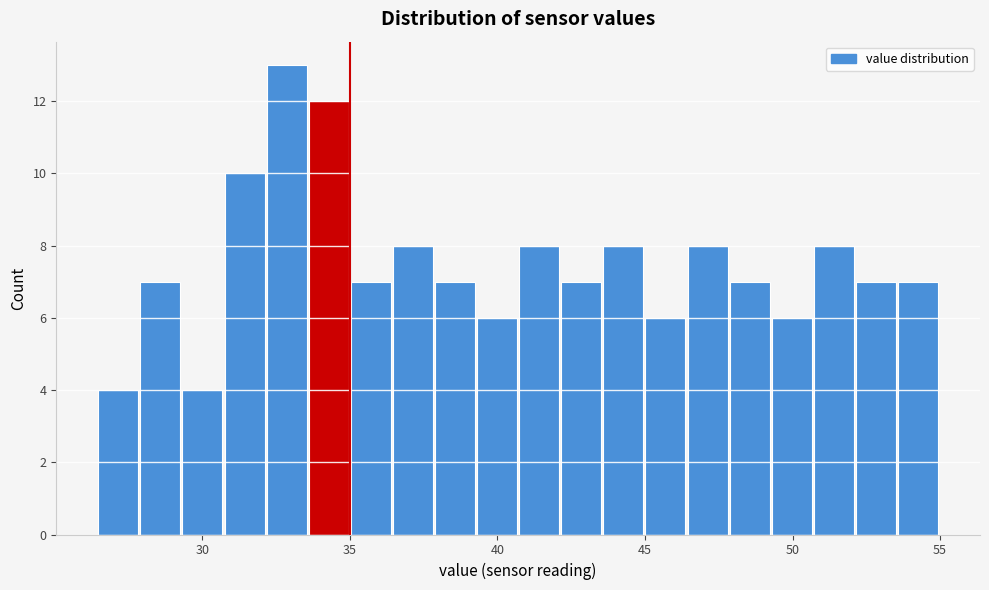

Around what value on the x-axis is the tallest bar? Give the approximate position of its centre, as read against the axis.

33.0